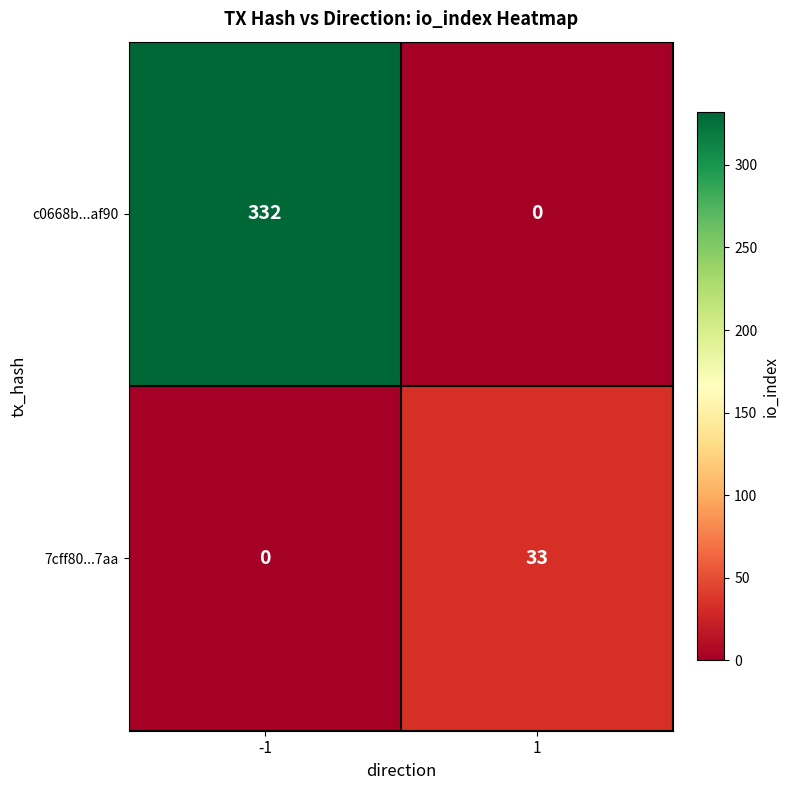

Rank the series at 1 from highest to lowest value.

7cff80...7aa, c0668b...af90